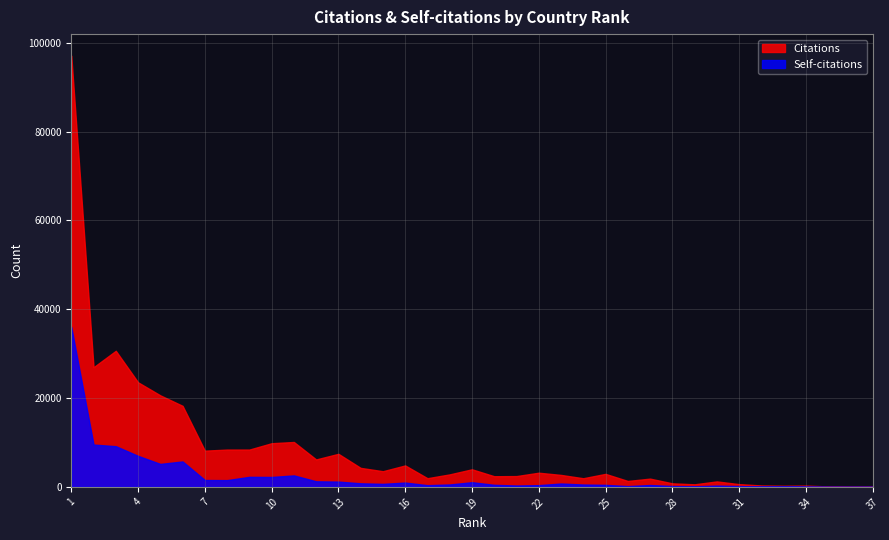

What is the value of the Self-citations point at the 10th from the left?

2232